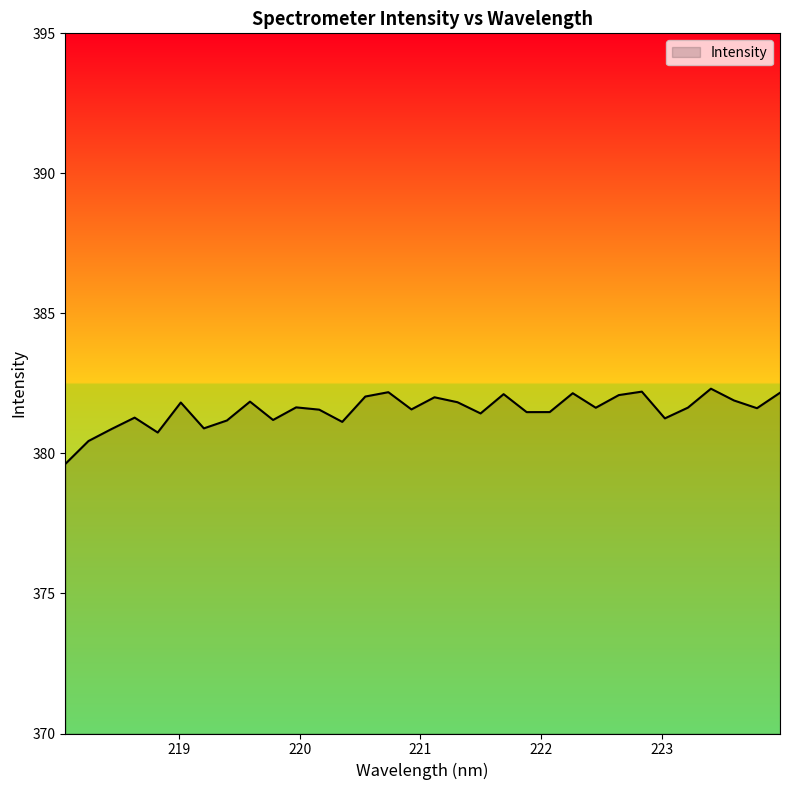

What is the difference between the maximum and minimum values?

2.7